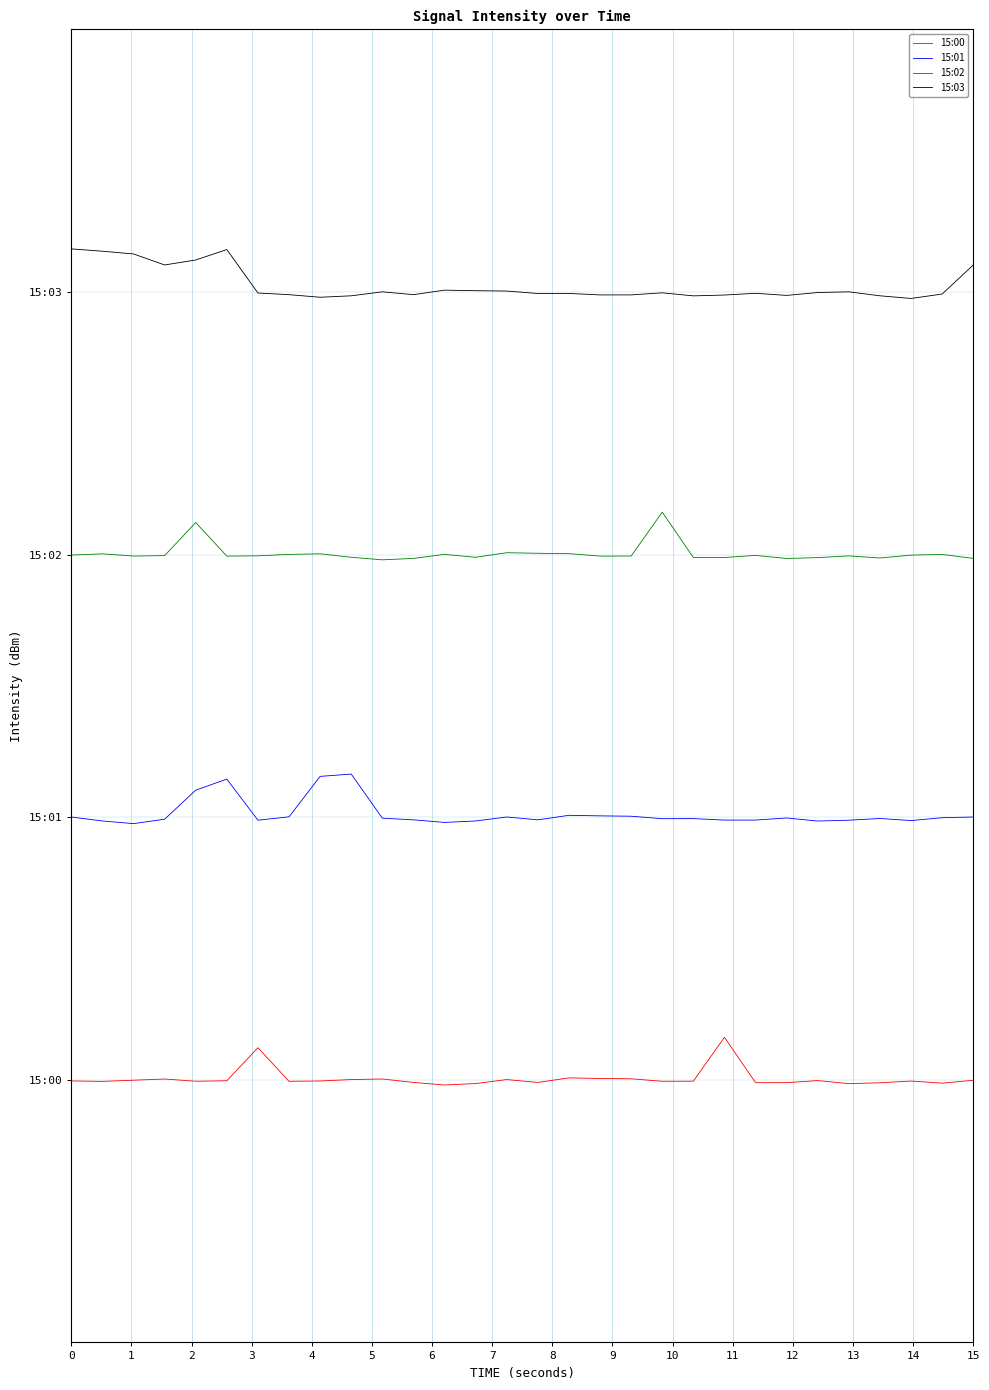

Reading right to left, what are all the values shown in this chart?

15:00: -0.0	-0.2	-0.1	-0.2	-0.2	-0.0	-0.2	-0.2	2.4	-0.1	-0.1	0.1	0.1	0.1	-0.1	0.0	-0.2	-0.3	-0.1	0.0	0.0	-0.1	-0.1	1.8	-0.1	-0.1	0.0	-0.0	-0.1	-0.1
15:01: 15.0	15.0	14.8	14.9	14.8	14.8	15.0	14.8	14.8	14.9	14.9	15.1	15.1	15.1	14.9	15.0	14.8	14.7	14.9	14.9	17.5	17.3	15.0	14.8	17.2	16.5	14.9	14.6	14.8	15.0
15:02: 29.8	30.0	30.0	29.8	29.9	29.8	29.8	30.0	29.8	29.8	32.4	29.9	29.9	30.1	30.1	30.1	29.9	30.0	29.8	29.7	29.9	30.0	30.0	29.9	29.9	31.8	29.9	29.9	30.0	30.0
15:03: 46.5	44.9	44.6	44.8	45.0	45.0	44.8	44.9	44.8	44.8	45.0	44.8	44.8	44.9	44.9	45.1	45.1	45.1	44.9	45.0	44.8	44.7	44.9	44.9	47.4	46.8	46.5	47.2	47.3	47.5